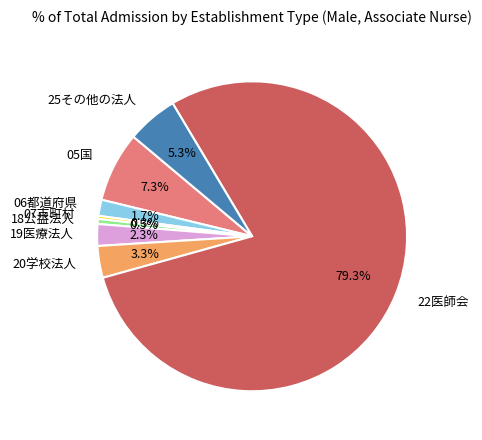

Is the sum of 06都道府県 and 19医療法人 greater than half?

No